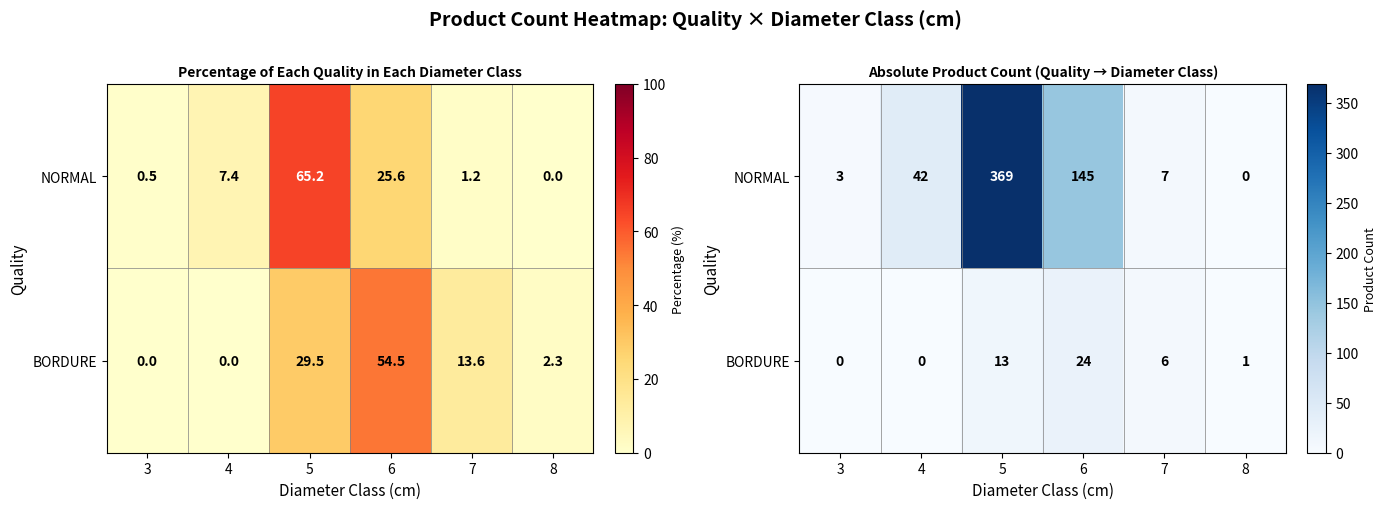

Which category has the lowest value across all series?

8